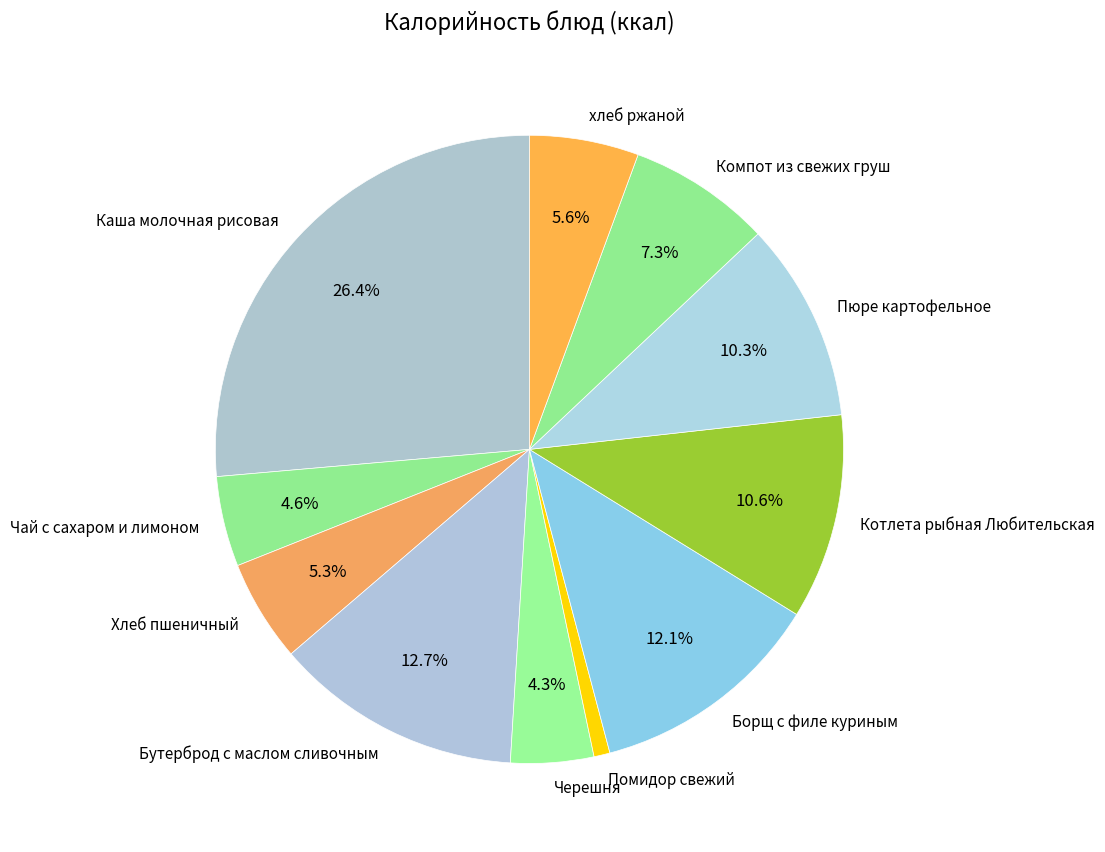

Is there any slice that represents more than half of the pie?

No